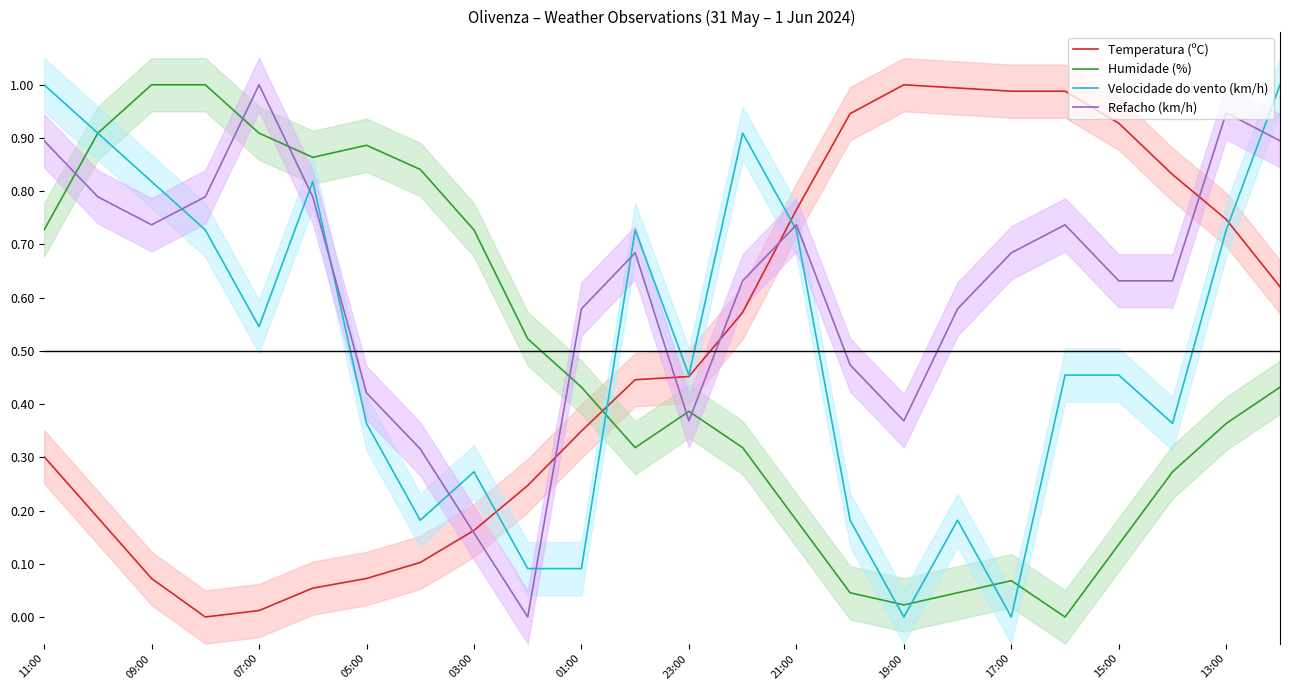

In Temperatura (ºC), how many points are lower than both neighbors (excluding endpoints)?

1